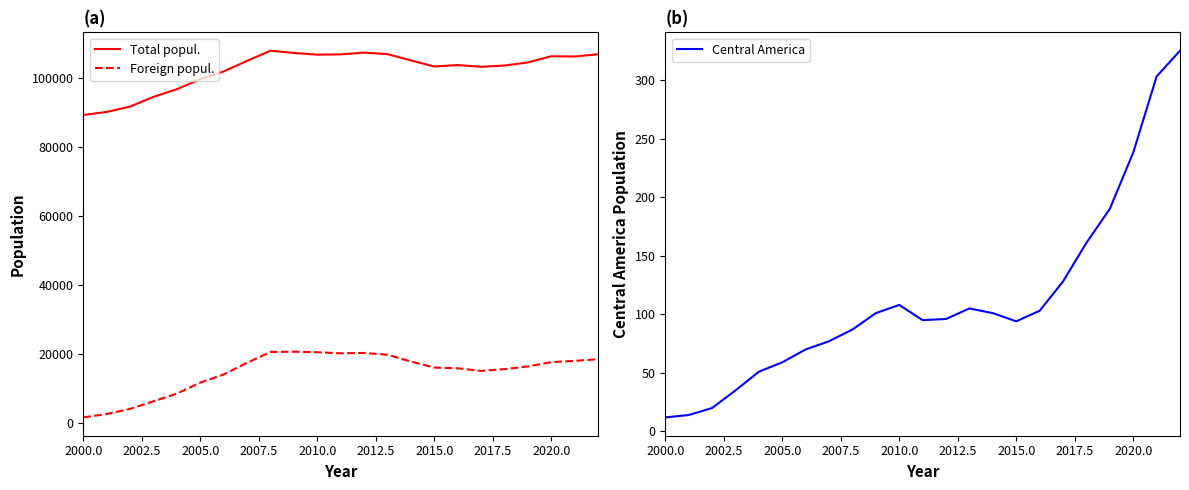

The value of Total popul. at 2015.0 is 176453. True or false?

False